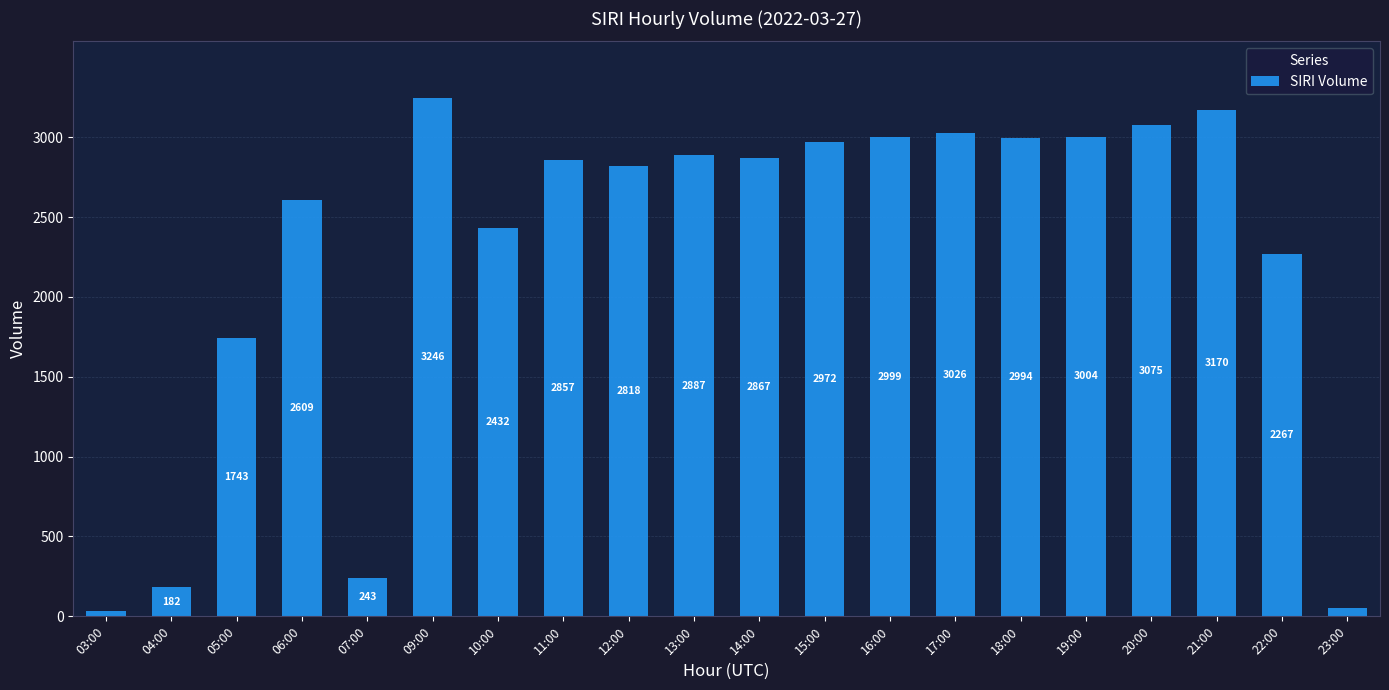

What position from the right is 09:00?

15